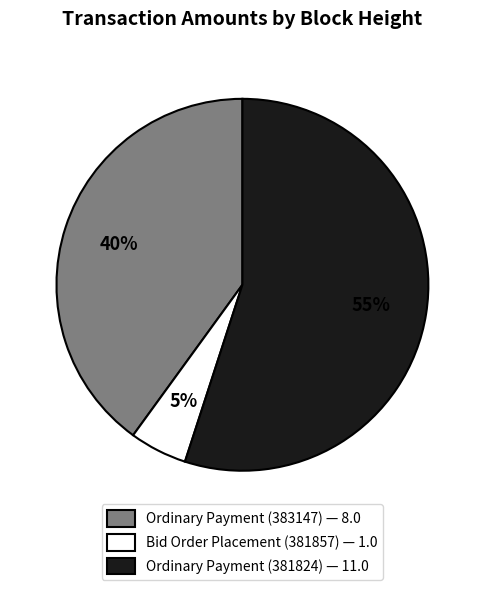

To the nearest percent, what percentage of the pie is Ordinary Payment (383147)?

40%